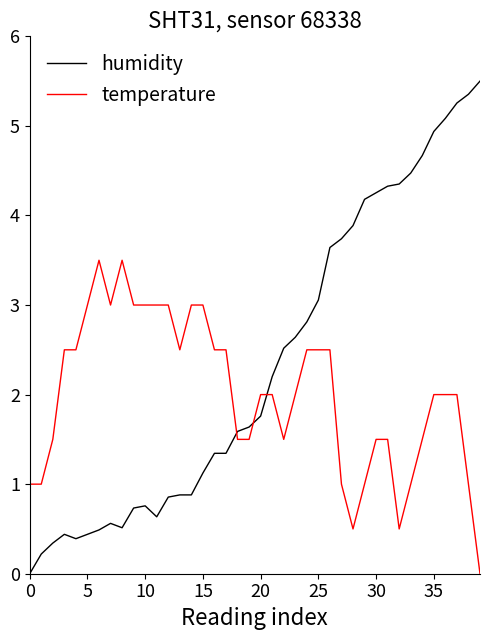

What is the difference between the maximum and minimum values in the humidity series?

5.5